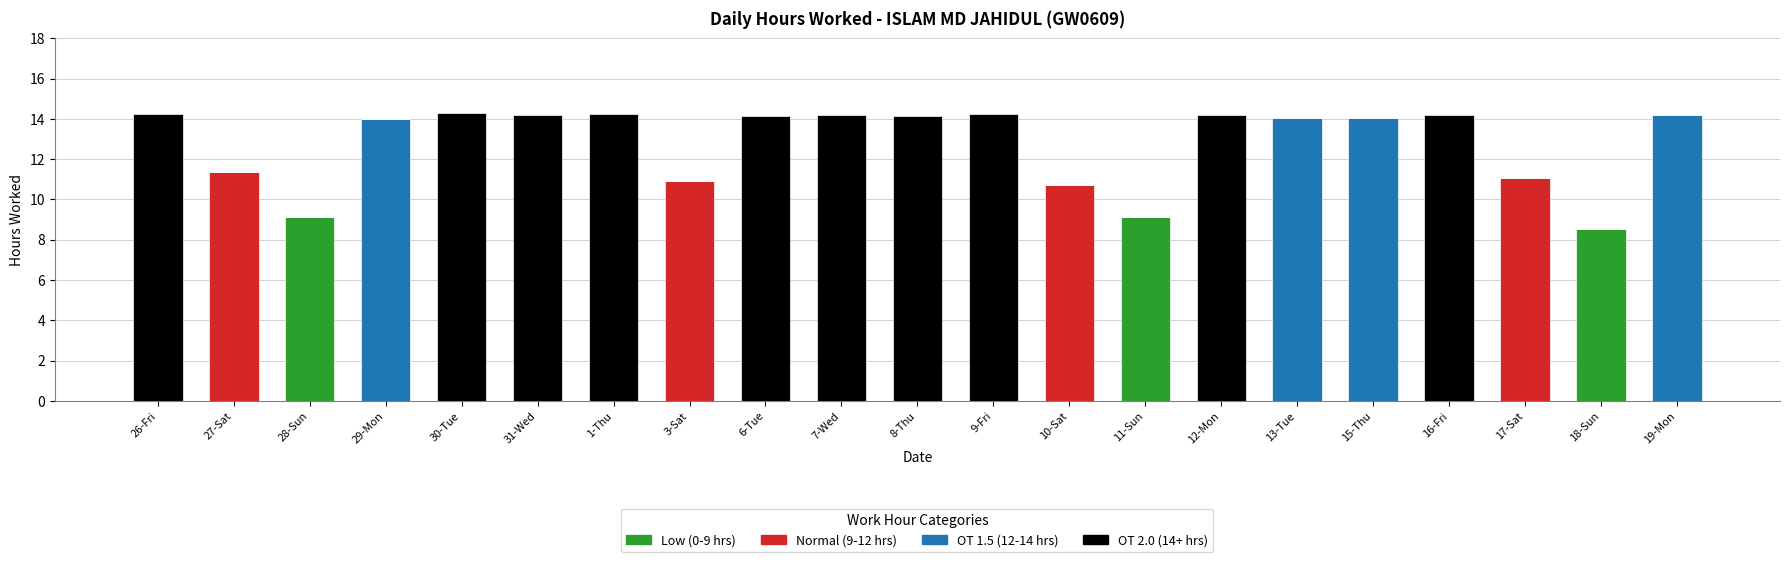

The value of Low (0-9 hrs) at 28-Sun is 9.2. True or false?

True